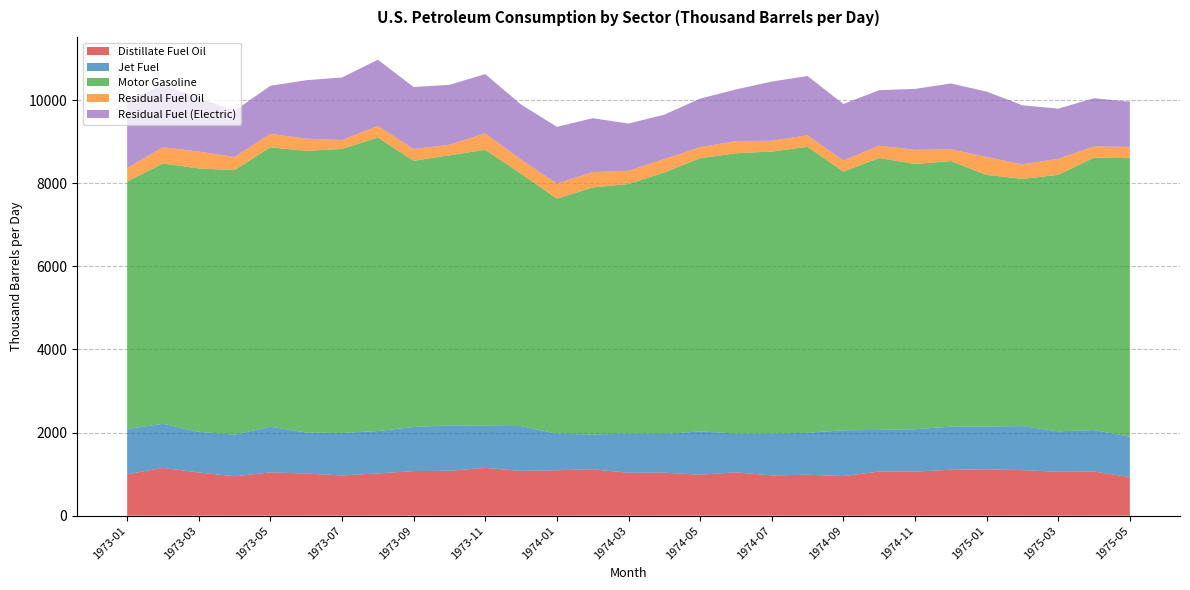

Reading left to right, list all the values displayed in this chart.

Distillate Fuel Oil: 1973-01=996.3	1973-02=1148.8	1973-03=1039.1	1973-04=947.4	1973-05=1041.9	1973-06=1013.7	1973-07=967.1	1973-08=1016.0	1973-09=1073.5	1973-10=1080.3	1973-11=1150.2	1973-12=1077.2	1974-01=1092.8	1974-02=1116.2	1974-03=1031.3	1974-04=1034.8	1974-05=985.6	1974-06=1041.8	1974-07=968.9	1974-08=985.6	1974-09=952.7	1974-10=1061.9	1974-11=1059.8	1974-12=1104.8	1975-01=1114.6	1975-02=1095.6	1975-03=1055.5	1975-04=1061.2	1975-05=928.3
Jet Fuel: 1973-01=1088.4	1973-02=1061.9	1973-03=976.9	1973-04=1001.7	1973-05=1097.8	1973-06=987.2	1973-07=1022.0	1973-08=1019.8	1973-09=1060.6	1973-10=1093.0	1973-11=1012.4	1973-12=1079.1	1974-01=877.6	1974-02=836.9	1974-03=942.0	1974-04=929.9	1974-05=1041.2	1974-06=935.3	1974-07=1008.5	1974-08=1007.1	1974-09=1101.4	1974-10=1001.9	1974-11=1021.6	1974-12=1036.3	1975-01=1030.4	1975-02=1060.4	1975-03=973.7	1975-04=999.5	1975-05=970.2
Motor Gasoline: 1973-01=5954.1	1973-02=6264.5	1973-03=6338.8	1973-04=6366.6	1973-05=6722.6	1973-06=6777.6	1973-07=6835.4	1973-08=7062.6	1973-09=6404.7	1973-10=6498.5	1973-11=6640.6	1973-12=6070.1	1974-01=5657.1	1974-02=5945.1	1974-03=6005.6	1974-04=6293.1	1974-05=6574.2	1974-06=6743.7	1974-07=6782.5	1974-08=6882.2	1974-09=6225.5	1974-10=6541.9	1974-11=6380.4	1974-12=6391.5	1975-01=6054.5	1975-02=5947.4	1975-03=6171.4	1975-04=6554.2	1975-05=6703.6
Residual Fuel Oil: 1973-01=326.8	1973-02=388.4	1973-03=406.5	1973-04=311.9	1973-05=325.6	1973-06=292.0	1973-07=213.0	1973-08=278.6	1973-09=280.6	1973-10=251.8	1973-11=394.3	1973-12=341.2	1974-01=360.8	1974-02=368.2	1974-03=319.4	1974-04=323.0	1974-05=263.4	1974-06=292.0	1974-07=260.7	1974-08=276.7	1974-09=266.6	1974-10=296.7	1974-11=339.6	1974-12=282.7	1975-01=430.5	1975-02=349.2	1975-03=385.5	1975-04=271.5	1975-05=270.6
Residual Fuel (Electric): 1973-01=1619.2	1973-02=1504.3	1973-03=1288.0	1973-04=1114.4	1973-05=1156.1	1973-06=1406.2	1973-07=1506.0	1973-08=1592.5	1973-09=1494.4	1973-10=1442.4	1973-11=1427.4	1973-12=1324.8	1974-01=1367.7	1974-02=1297.1	1974-03=1136.5	1974-04=1067.5	1974-05=1170.3	1974-06=1242.4	1974-07=1424.8	1974-08=1425.6	1974-09=1358.8	1974-10=1334.9	1974-11=1467.6	1974-12=1583.5	1975-01=1573.1	1975-02=1422.1	1975-03=1207.4	1975-04=1157.2	1975-05=1087.9